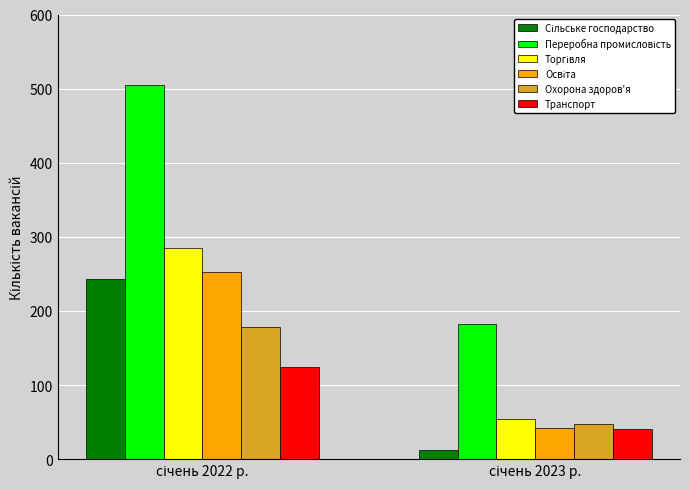

How many data points does each series have?

2